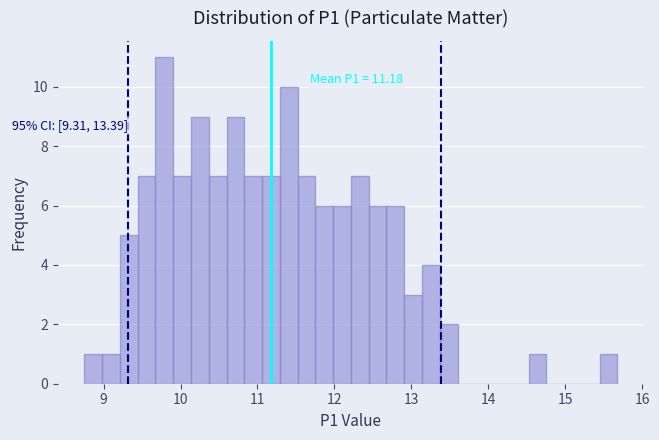

Read against the x-axis, roughly where is the centre of the tallest bar?

9.8